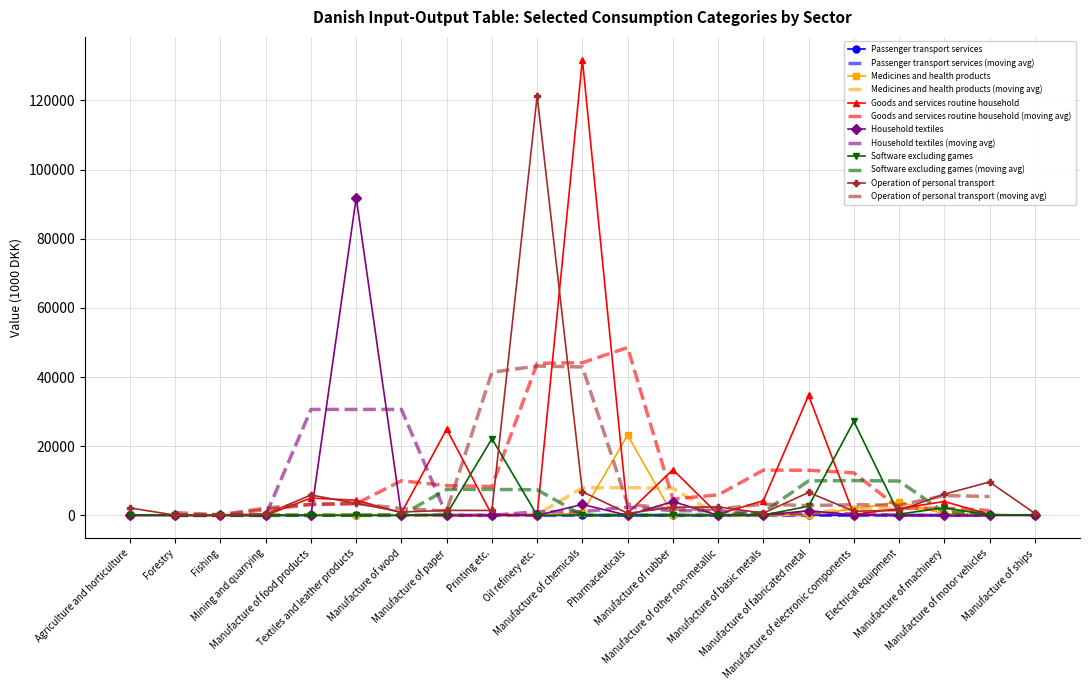

Reading left to right, list all the values displayed in this chart.

Passenger transport services: Agriculture and horticulture=0.0	Forestry=0.0	Fishing=0.0	Mining and quarrying=2.2	Manufacture of food products=0.0	Textiles and leather products=0.0	Manufacture of wood=0.0	Manufacture of paper=0.0	Printing etc.=0.0	Oil refinery etc.=0.0	Manufacture of chemicals=0.0	Pharmaceuticals=0.0	Manufacture of rubber=0.0	Manufacture of other non-metallic=0.0	Manufacture of basic metals=0.0	Manufacture of fabricated metal=0.0	Manufacture of electronic components=0.0	Electrical equipment=0.0	Manufacture of machinery=0.0	Manufacture of motor vehicles=0.0	Manufacture of ships=0.0
Medicines and health products: Agriculture and horticulture=0.0	Forestry=0.0	Fishing=0.0	Mining and quarrying=0.0	Manufacture of food products=113.4	Textiles and leather products=170.9	Manufacture of wood=0.0	Manufacture of paper=0.0	Printing etc.=0.0	Oil refinery etc.=0.0	Manufacture of chemicals=706.2	Pharmaceuticals=23191.0	Manufacture of rubber=134.2	Manufacture of other non-metallic=0.0	Manufacture of basic metals=0.0	Manufacture of fabricated metal=31.4	Manufacture of electronic components=1902.8	Electrical equipment=3883.9	Manufacture of machinery=406.8	Manufacture of motor vehicles=130.7	Manufacture of ships=0.0
Goods and services routine household: Agriculture and horticulture=31.8	Forestry=0.0	Fishing=0.0	Mining and quarrying=0.0	Manufacture of food products=5001.4	Textiles and leather products=4355.3	Manufacture of wood=738.2	Manufacture of paper=24924.2	Printing etc.=112.9	Oil refinery etc.=0.0	Manufacture of chemicals=131767.1	Pharmaceuticals=617.9	Manufacture of rubber=13221.2	Manufacture of other non-metallic=289.9	Manufacture of basic metals=4243.1	Manufacture of fabricated metal=34659.2	Manufacture of electronic components=226.6	Electrical equipment=1974.5	Manufacture of machinery=3995.4	Manufacture of motor vehicles=260.2	Manufacture of ships=1.4
Household textiles: Agriculture and horticulture=0.0	Forestry=0.0	Fishing=0.0	Mining and quarrying=0.0	Manufacture of food products=0.0	Textiles and leather products=91842.5	Manufacture of wood=31.1	Manufacture of paper=0.0	Printing etc.=13.2	Oil refinery etc.=0.0	Manufacture of chemicals=3154.1	Pharmaceuticals=0.0	Manufacture of rubber=3986.7	Manufacture of other non-metallic=12.9	Manufacture of basic metals=8.1	Manufacture of fabricated metal=1347.1	Manufacture of electronic components=107.0	Electrical equipment=0.0	Manufacture of machinery=0.0	Manufacture of motor vehicles=0.0	Manufacture of ships=0.0
Software excluding games: Agriculture and horticulture=0.0	Forestry=0.0	Fishing=0.0	Mining and quarrying=0.0	Manufacture of food products=0.0	Textiles and leather products=28.1	Manufacture of wood=0.0	Manufacture of paper=332.2	Printing etc.=22151.8	Oil refinery etc.=0.0	Manufacture of chemicals=37.1	Pharmaceuticals=0.0	Manufacture of rubber=101.4	Manufacture of other non-metallic=0.0	Manufacture of basic metals=47.3	Manufacture of fabricated metal=2634.2	Manufacture of electronic components=27199.7	Electrical equipment=350.0	Manufacture of machinery=2186.3	Manufacture of motor vehicles=86.7	Manufacture of ships=124.5
Operation of personal transport: Agriculture and horticulture=2141.2	Forestry=43.9	Fishing=149.8	Mining and quarrying=330.5	Manufacture of food products=5873.2	Textiles and leather products=3470.3	Manufacture of wood=959.3	Manufacture of paper=1431.6	Printing etc.=1409.3	Oil refinery etc.=121288.3	Manufacture of chemicals=6817.0	Pharmaceuticals=585.9	Manufacture of rubber=2343.0	Manufacture of other non-metallic=2430.1	Manufacture of basic metals=642.2	Manufacture of fabricated metal=6610.4	Manufacture of electronic components=1211.4	Electrical equipment=1405.0	Manufacture of machinery=6110.7	Manufacture of motor vehicles=9647.8	Manufacture of ships=582.7